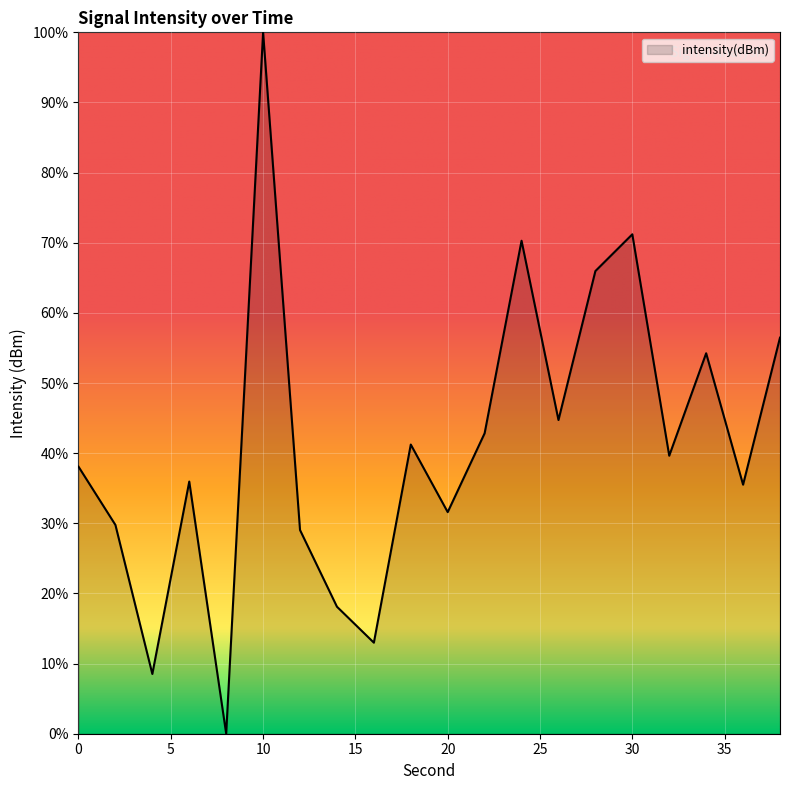

How many values are above zero?

19